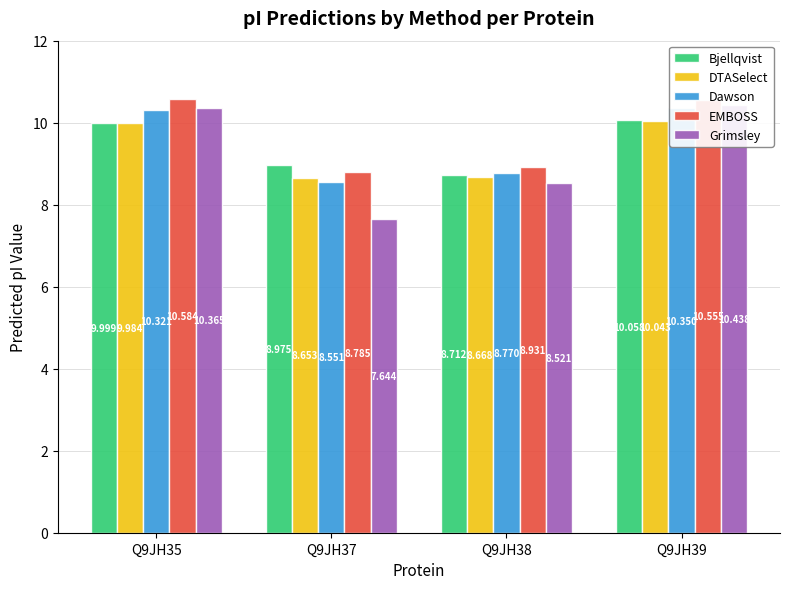

What is the maximum value shown in the chart?

10.6